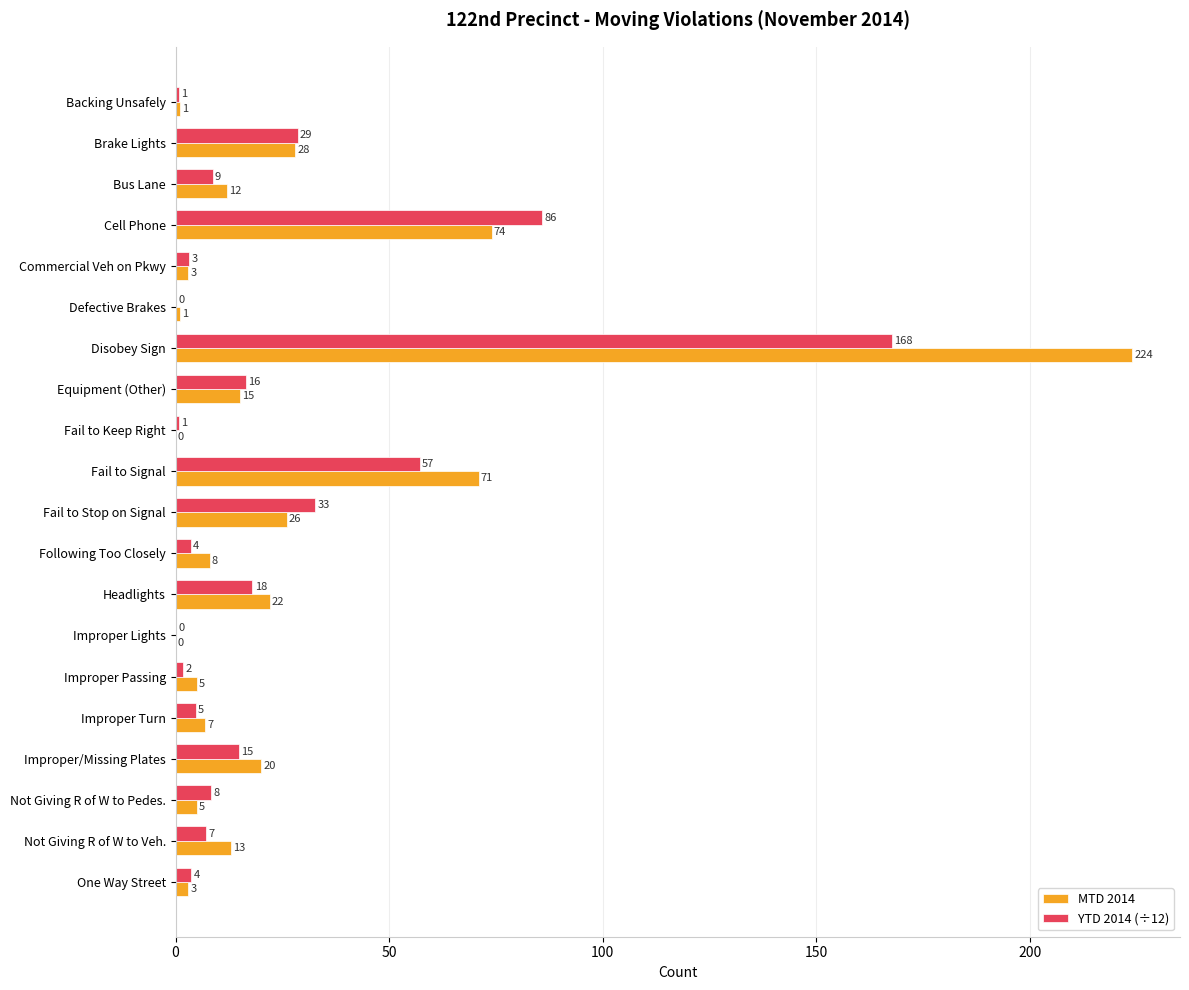

Between Fail to Signal and Improper Passing, which series saw the biggest shift?

MTD 2014